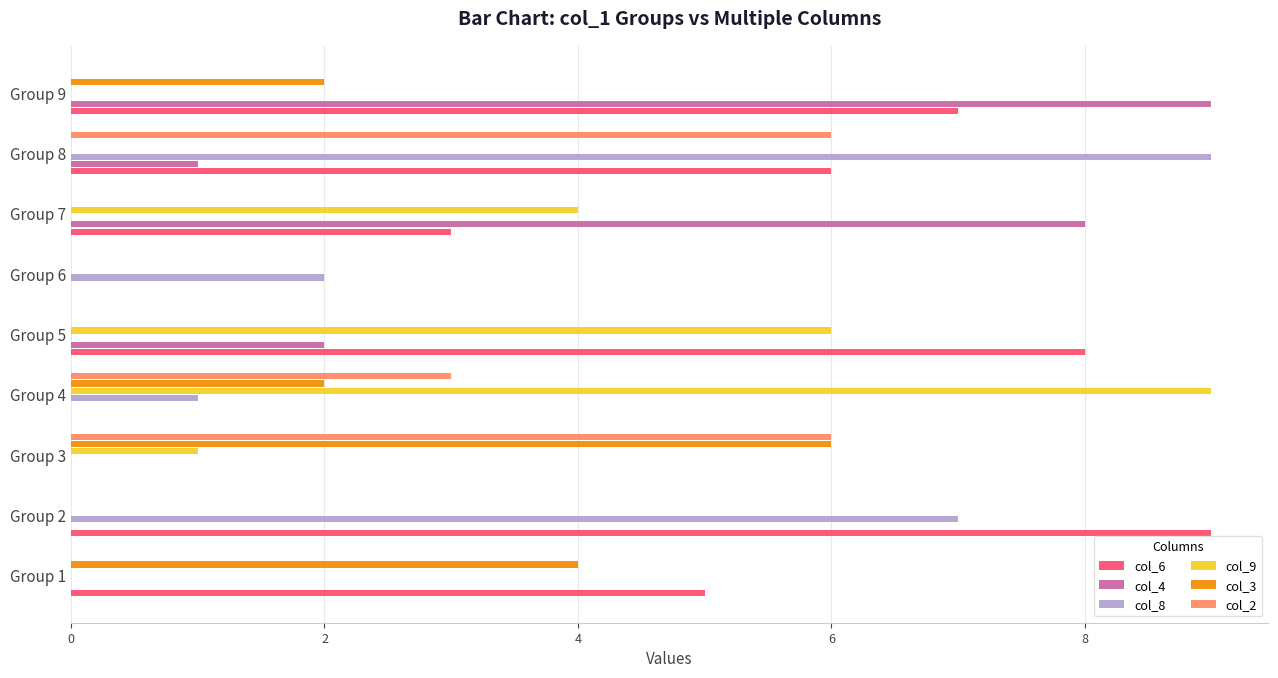

What are all the series names shown in the legend?

col_6, col_4, col_8, col_9, col_3, col_2